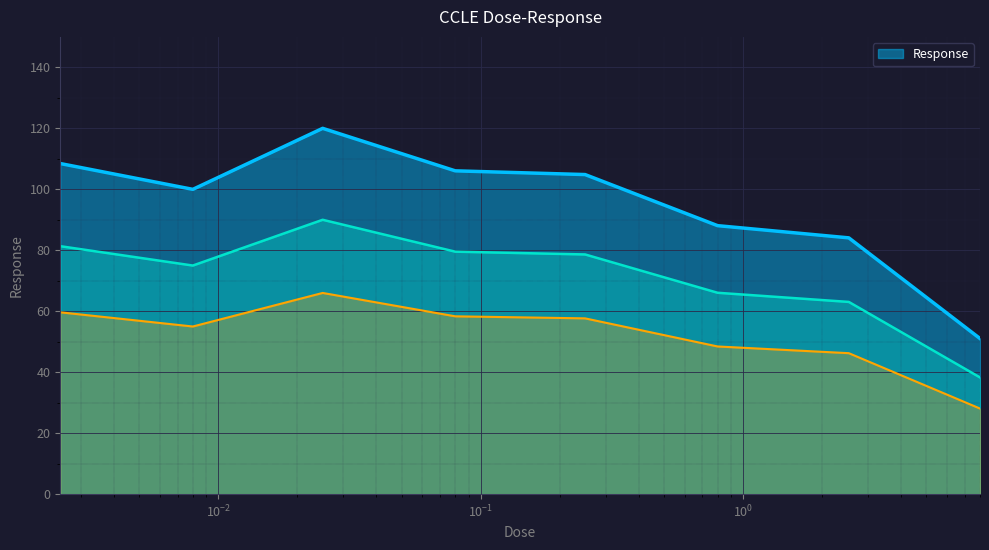

What position from the right is 0.8?

3